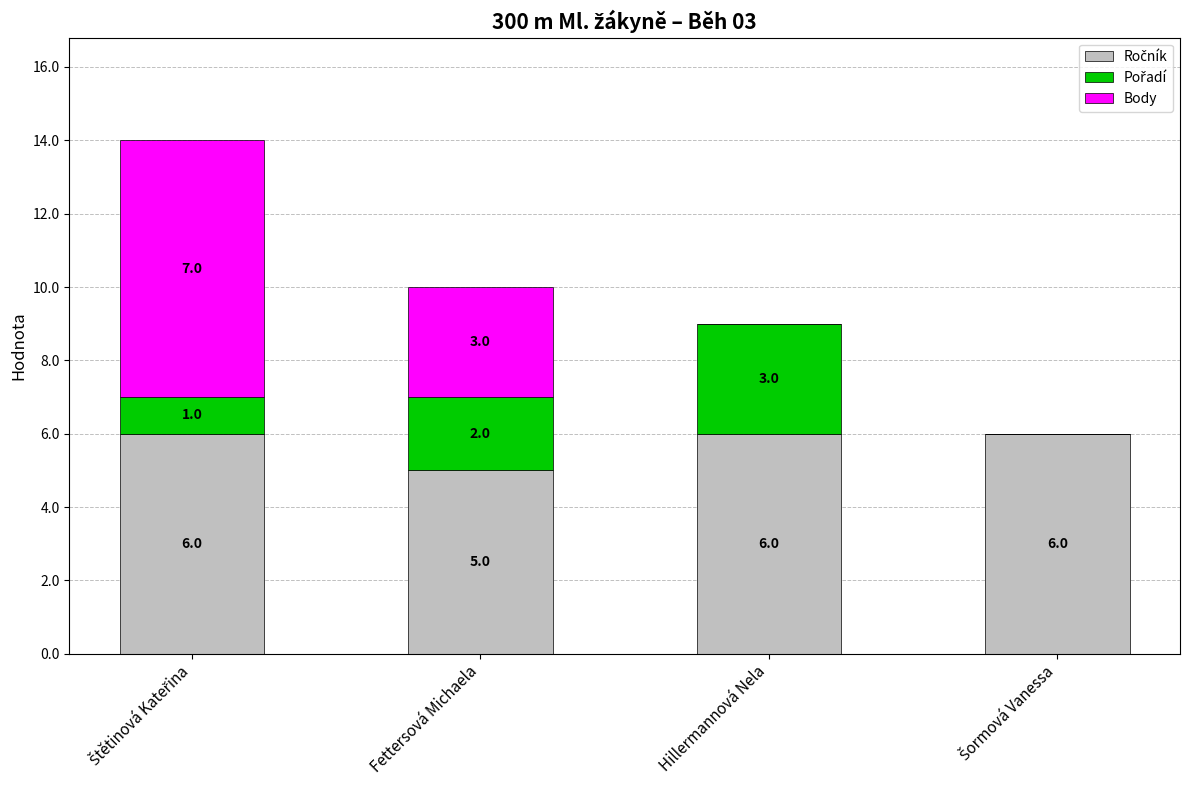

What is the total value across all series at Fettersová Michaela?

10